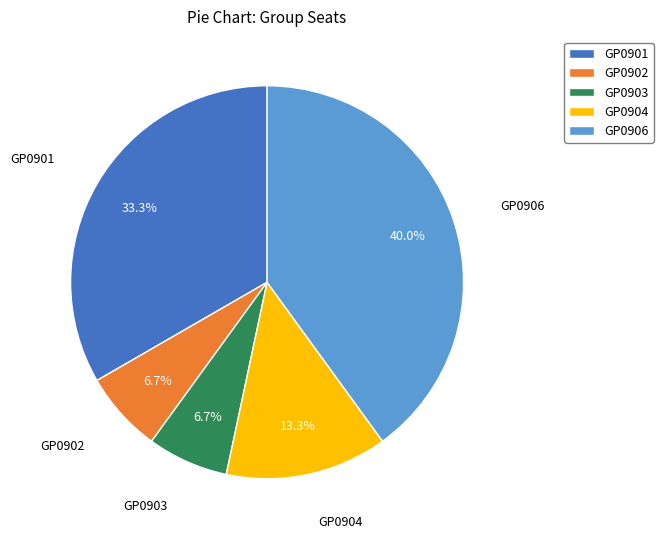

What percentage is NOT represented by GP0903?

93.3%